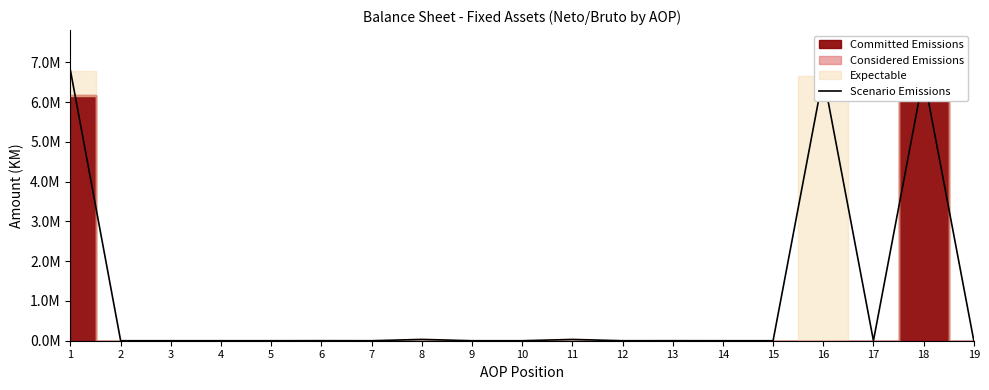

Rank the categories by value from highest to lowest.

1, 16, 18, 8, 11, 6, 13, 2, 3, 4, 5, 7, 9, 10, 12, 14, 15, 17, 19